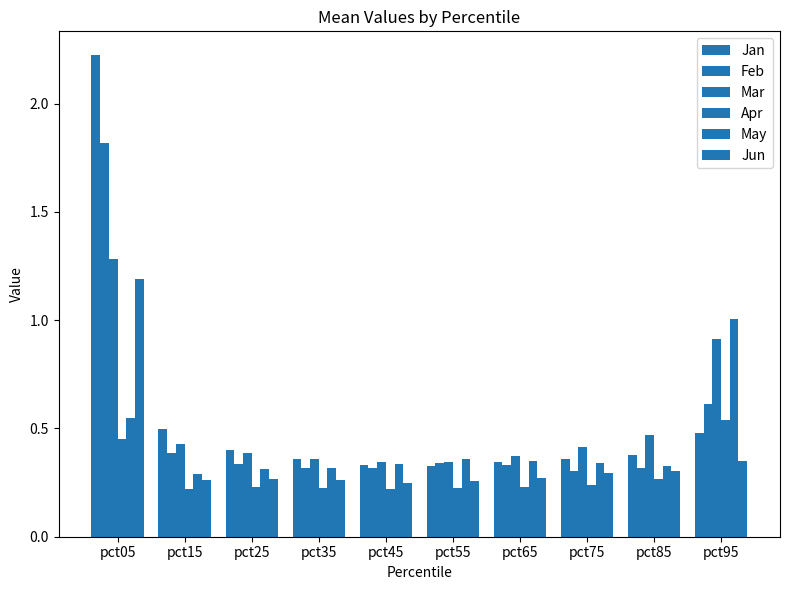

Does the chart contain stacked bars?

No